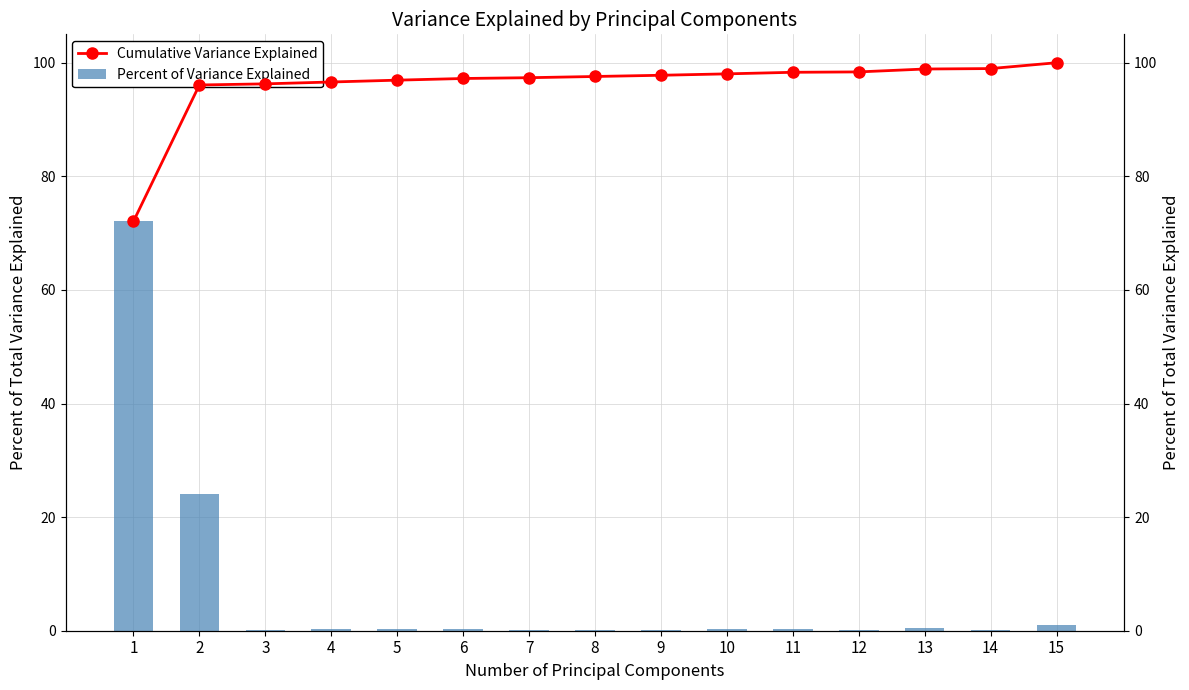

Rank the categories by Cumulative Variance Explained value from highest to lowest.

15, 14, 13, 12, 11, 10, 9, 8, 7, 6, 5, 4, 3, 2, 1